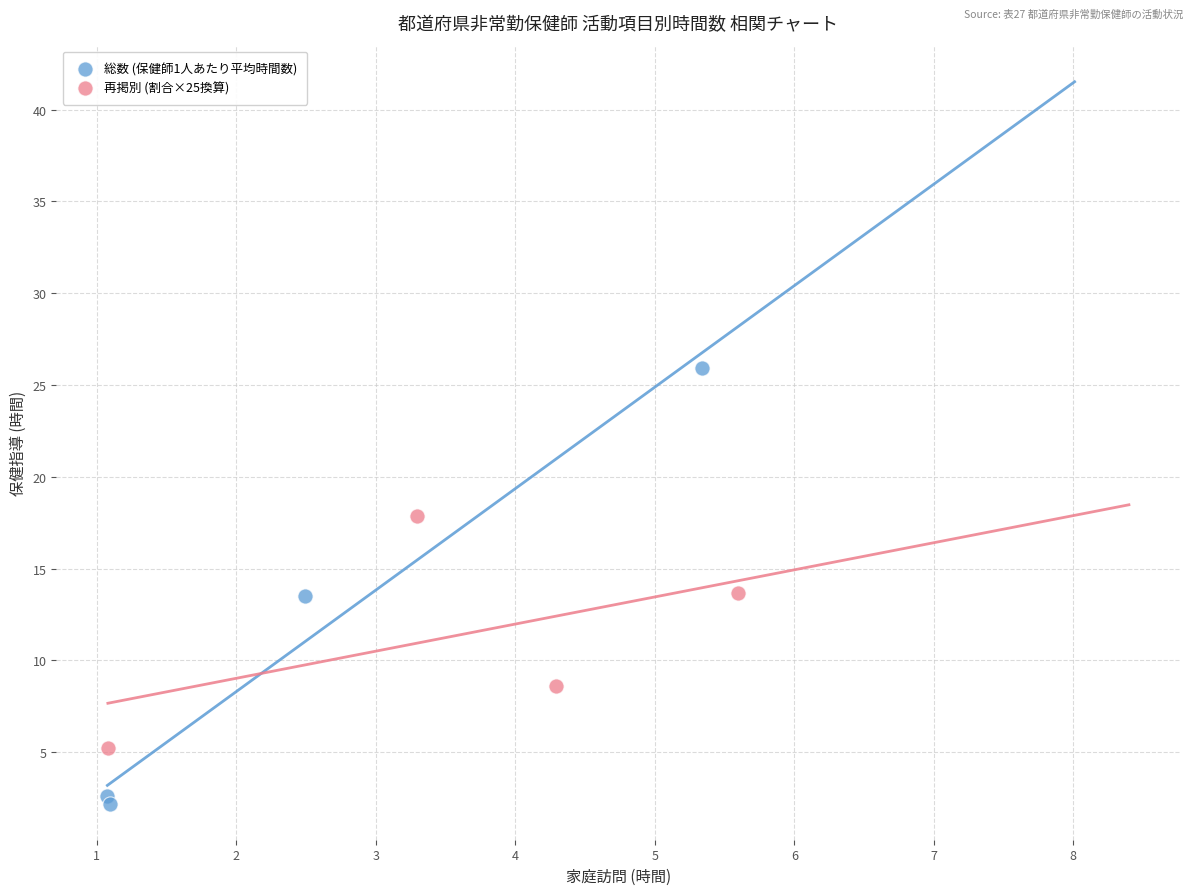

Which series reaches the maximum Y coordinate?

総数 (保健師1人あたり平均時間数)